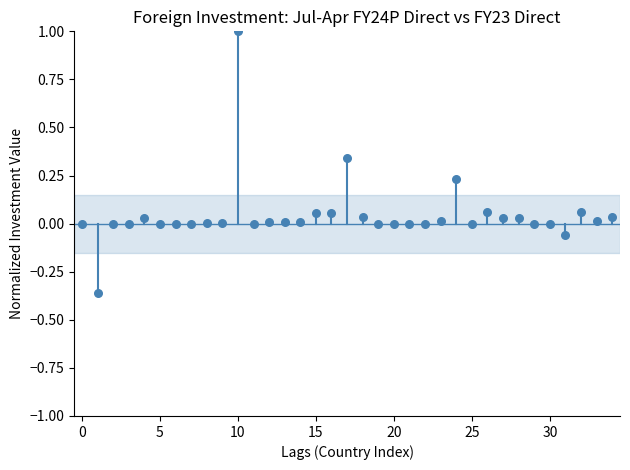

What is the range of Y values (max minus min)?

1.4